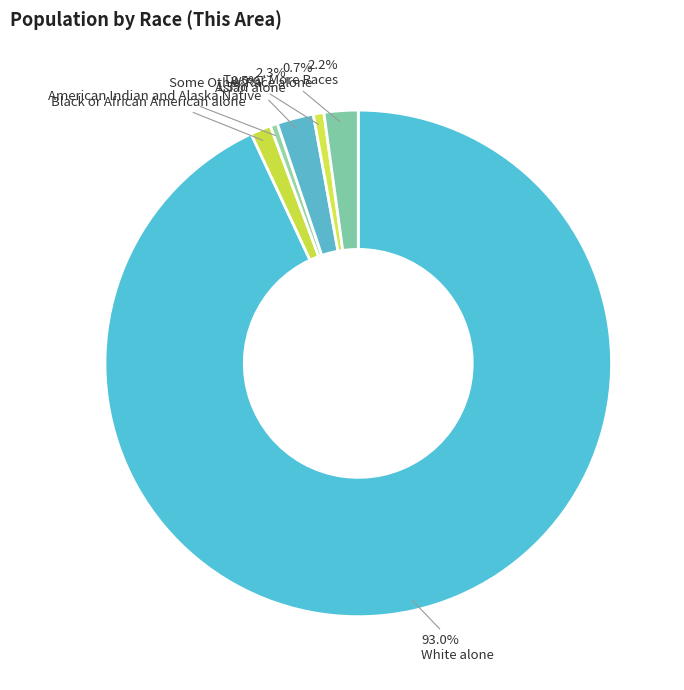

To the nearest percent, what is the average slice percentage?

17%